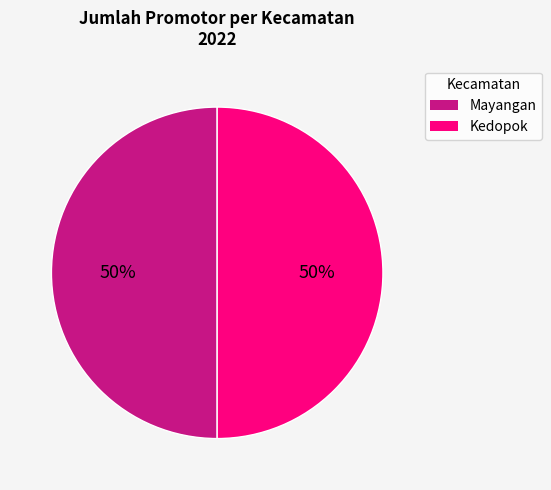

What percentage is the Mayangan slice, to the nearest percent?

50%